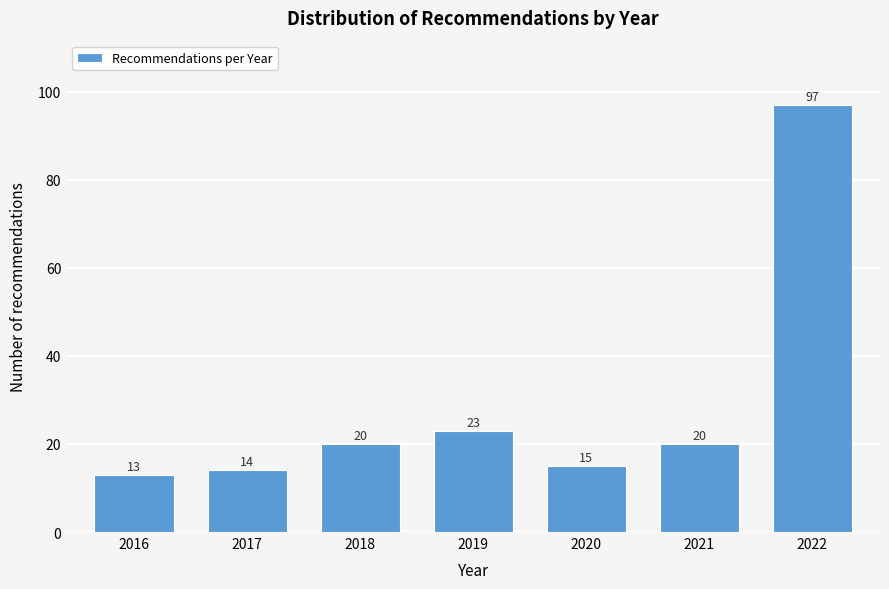

Reading left to right, list all the values displayed in this chart.

2016=13	2017=14	2018=20	2019=23	2020=15	2021=20	2022=97